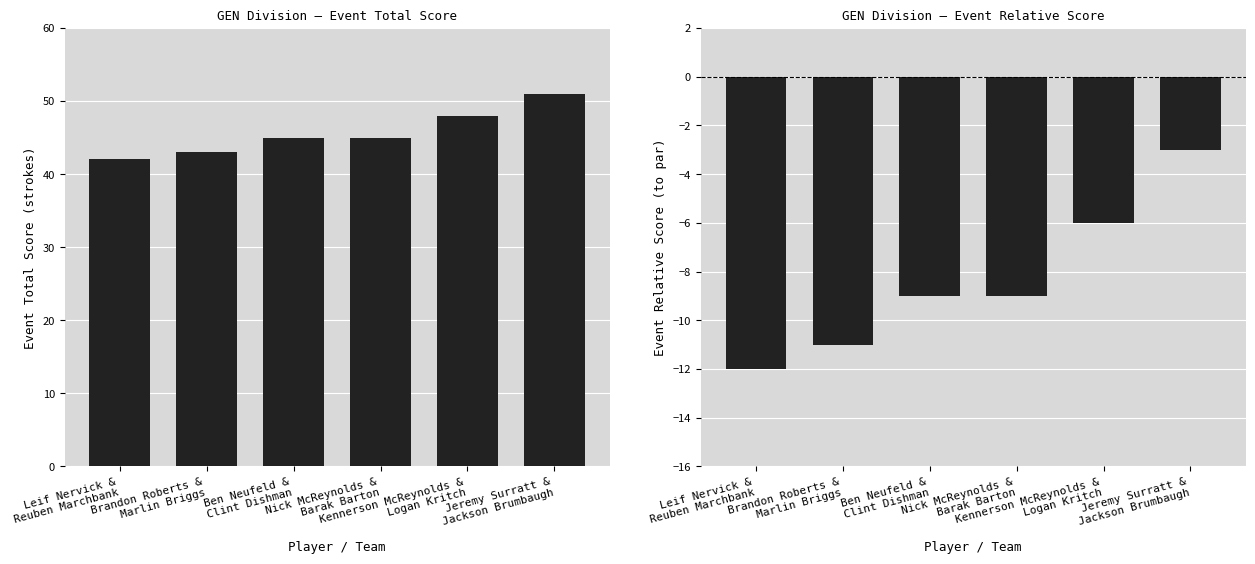

What value does the event_relative_score series have at Kennerson McReynolds &
Logan Kritch?

-6